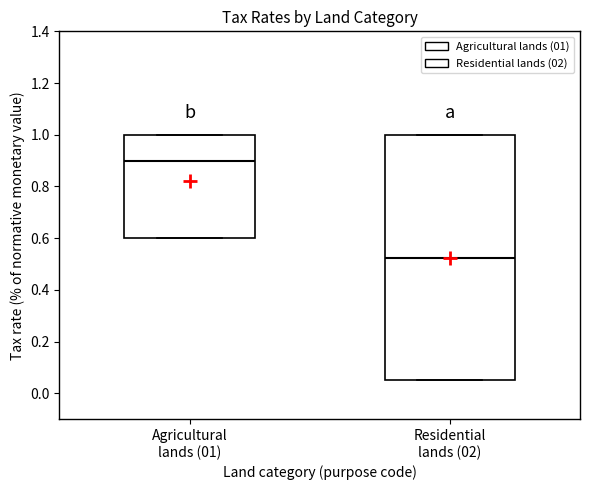

Reading left to right, transcribe this box plot: for each box, give where its median line is, the range the box spans, and where its two whiskers end, as read against the y-axis. The values are not printed on the chart, so give them approximately, as read against the axis.

Agricultural lands (01): median 0.90, box 0.60 to 1.00, whiskers 0.60 to 1.00
Residential lands (02): median 0.52, box 0.06 to 1.00, whiskers 0.06 to 1.00